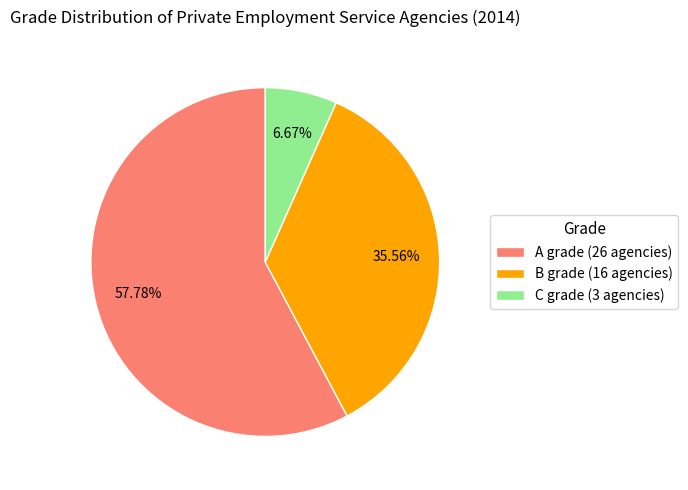

Count the number of slices in the pie.

3